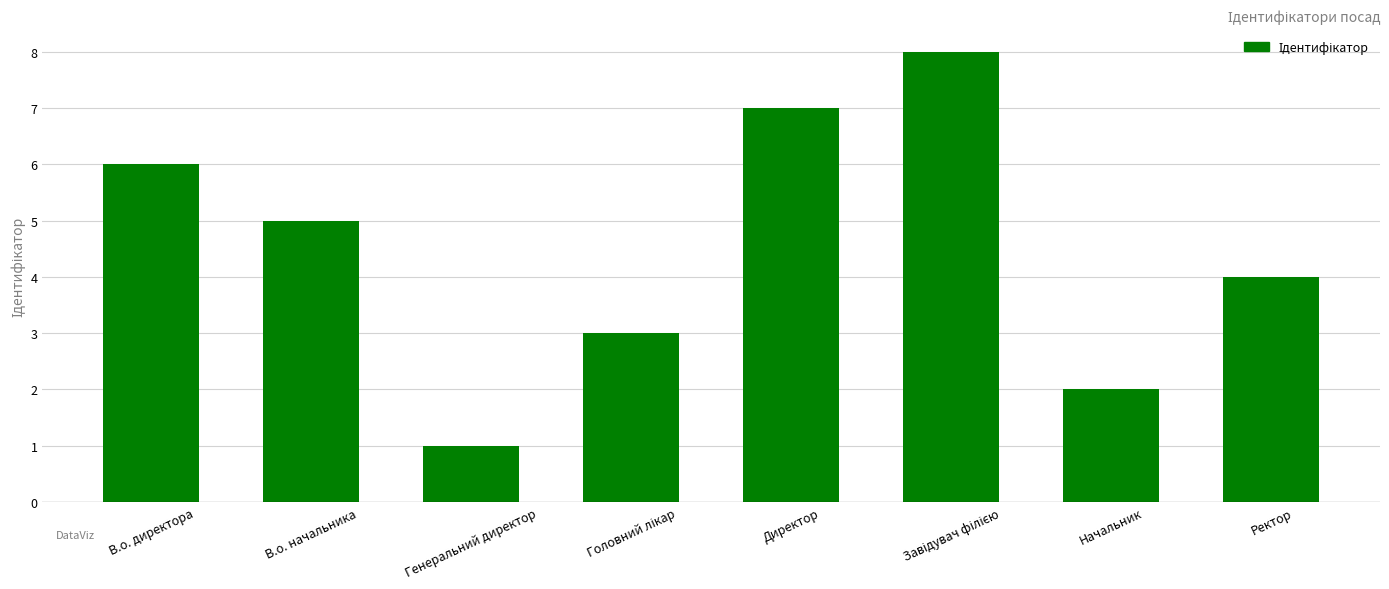

What value does the data have at Директор?

7